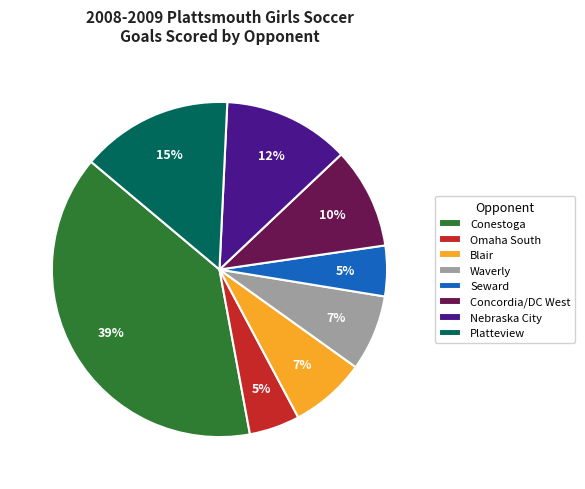

Is the sum of Concordia/DC West and Seward greater than half?

No